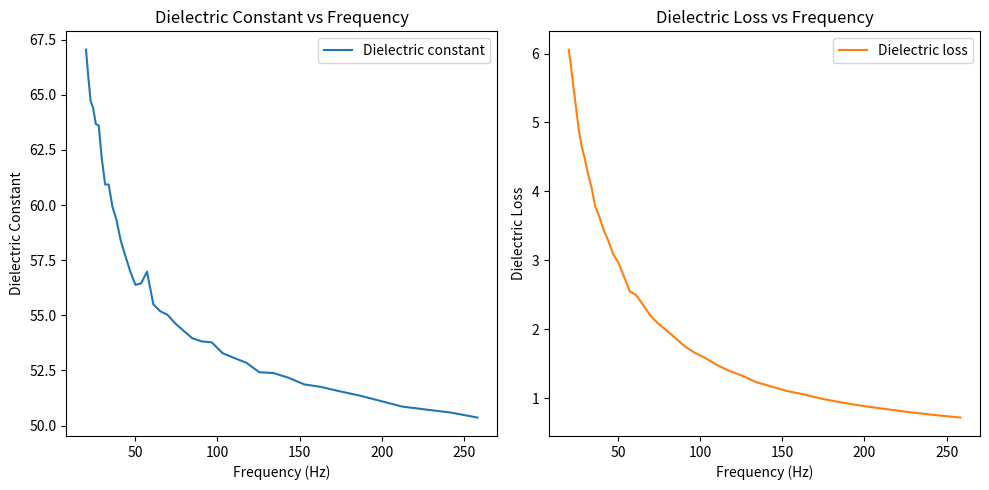

What is the minimum value for Dielectric constant?

50.4